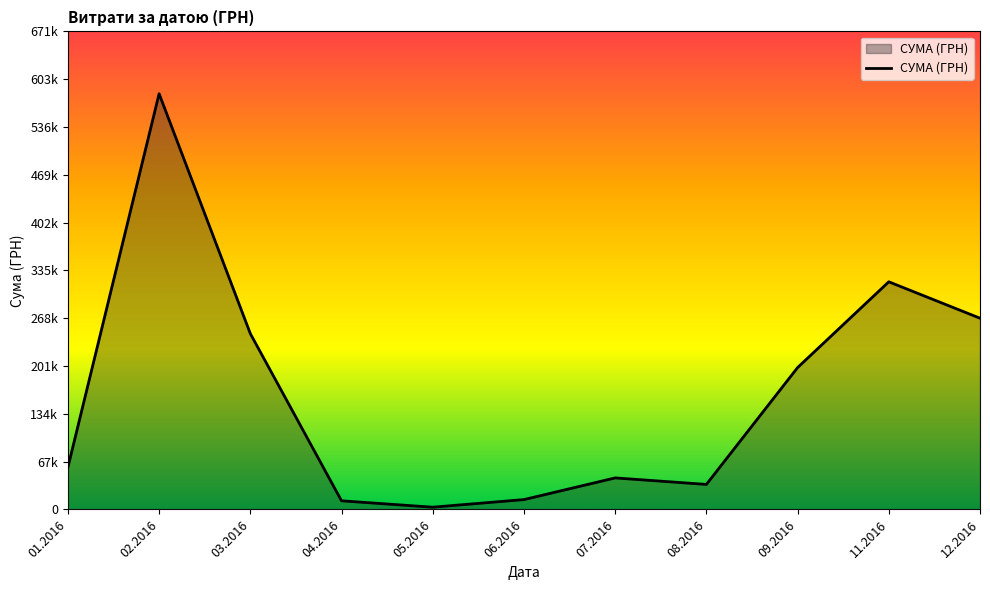

Does the chart display data point markers on the line(s)?

No